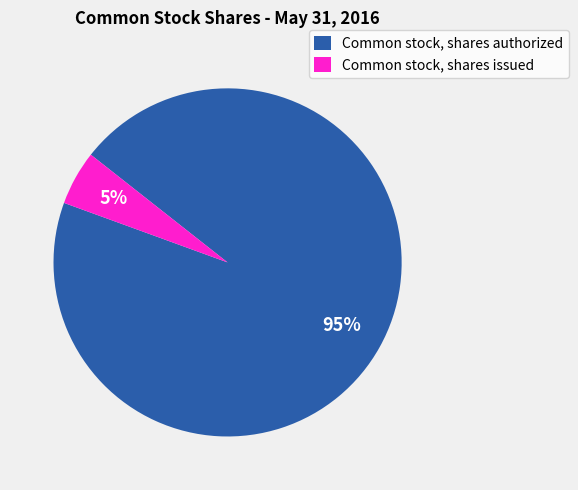

How many slices are in this pie chart?

2